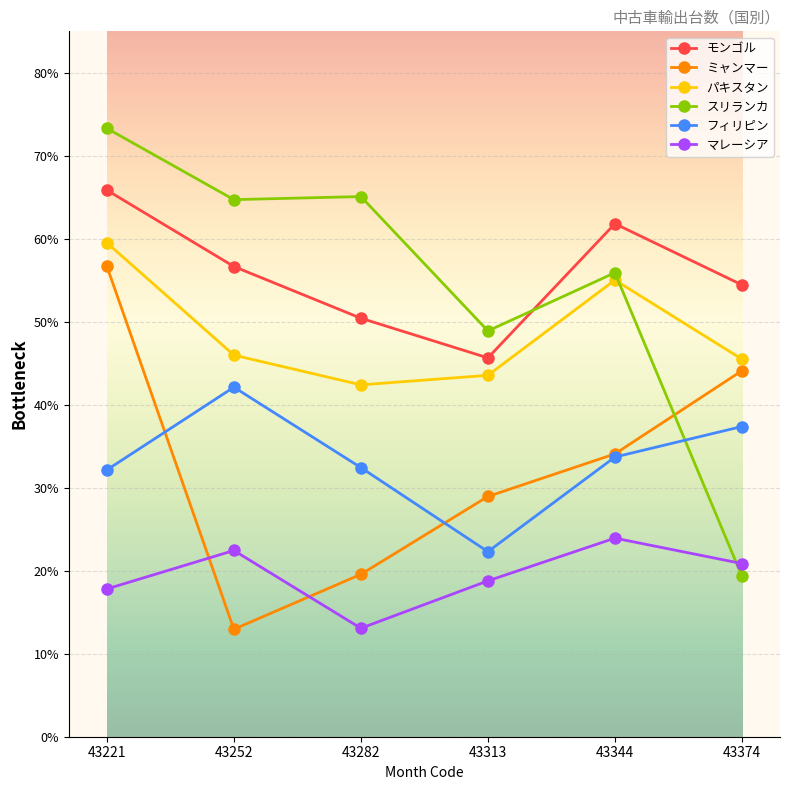

Reading left to right, extract all data points from this chart.

モンゴル: 43221=6586	43252=5666	43282=5043	43313=4565	43344=6182	43374=5445
ミャンマー: 43221=5669	43252=1295	43282=1957	43313=2895	43344=3408	43374=4410
パキスタン: 43221=5952	43252=4598	43282=4240	43313=4355	43344=5503	43374=4550
スリランカ: 43221=7331	43252=6472	43282=6509	43313=4890	43344=5591	43374=1935
フィリピン: 43221=3215	43252=4212	43282=3243	43313=2230	43344=3370	43374=3738
マレーシア: 43221=1781	43252=2244	43282=1307	43313=1878	43344=2393	43374=2087